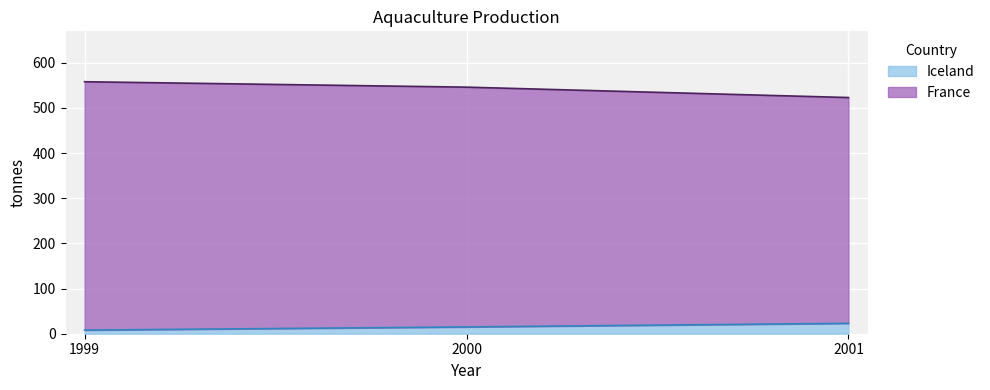

What is the value of the Iceland point at the 2nd from the left?

15